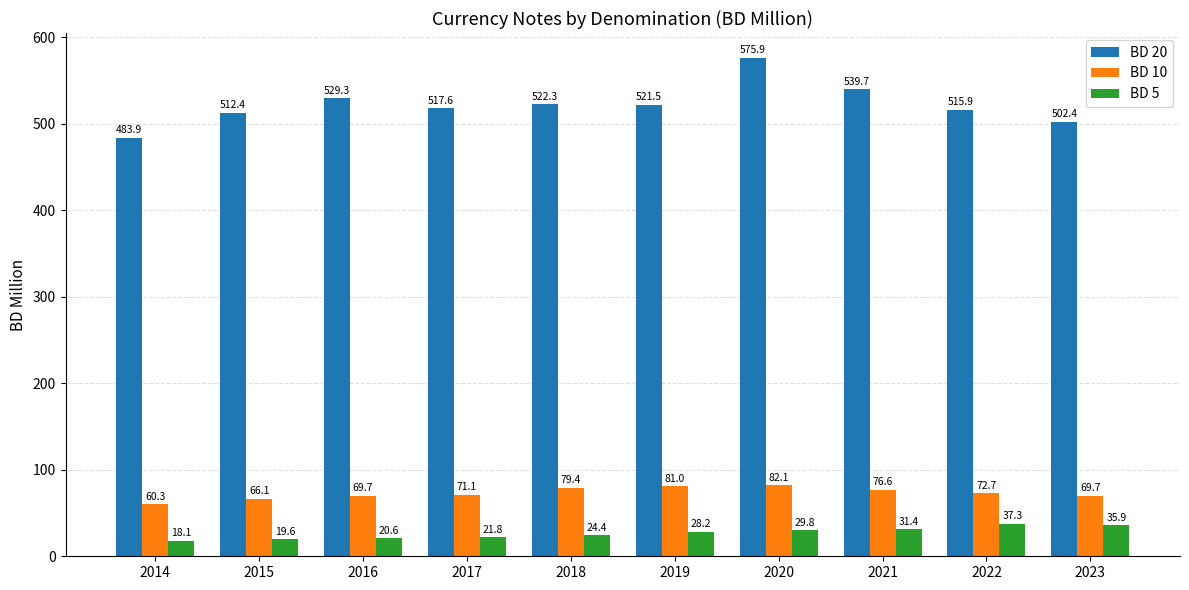

What are all the series names shown in the legend?

BD 20, BD 10, BD 5